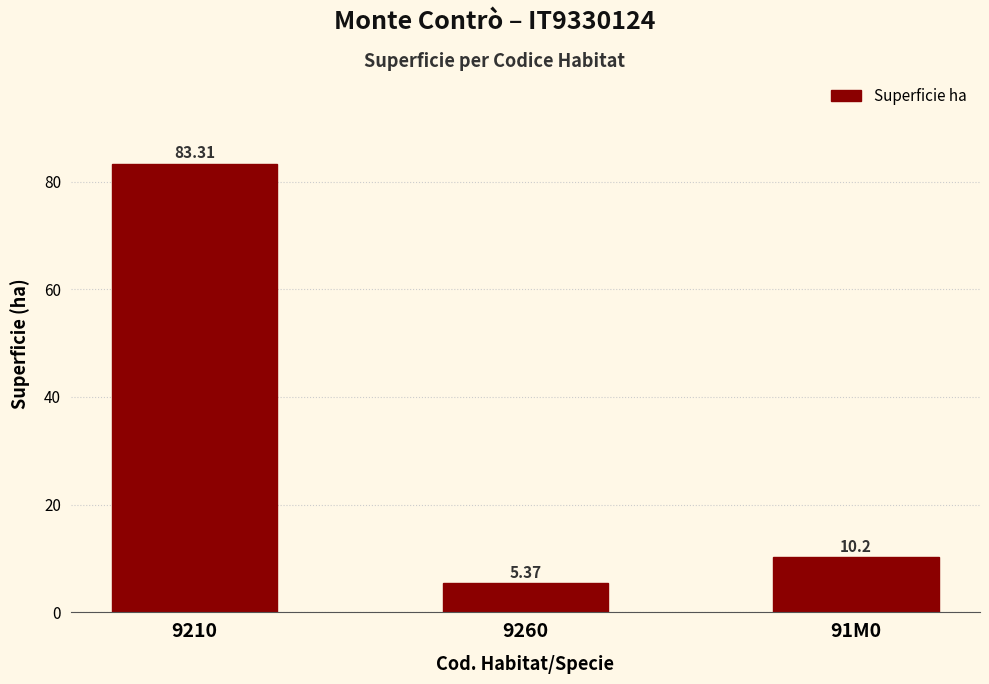

Is it true that the value at 91M0 is 3.5?

False